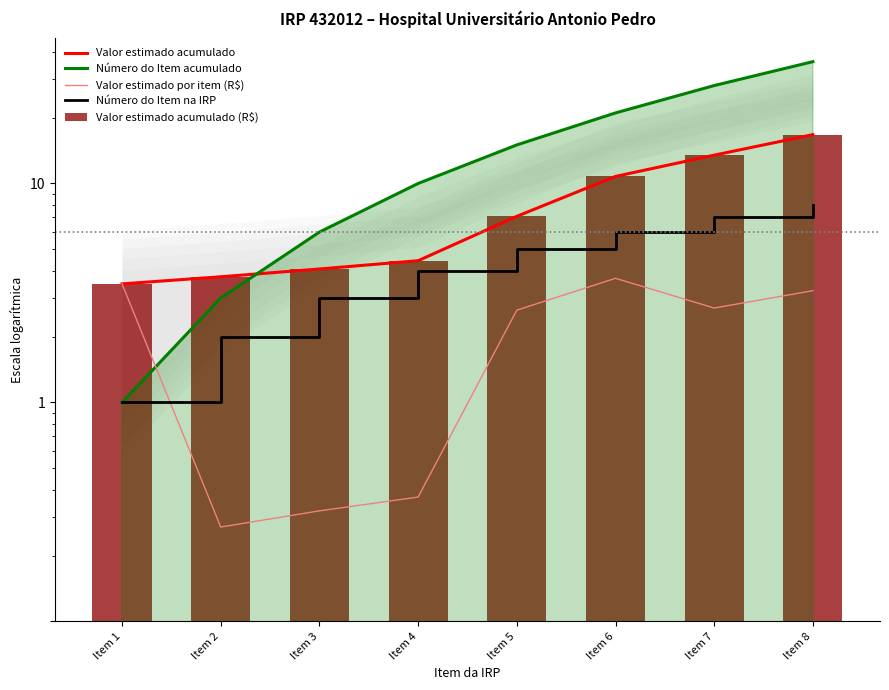

Rank the series by their maximum value, from lowest to highest.

Valor estimado por item (R$), Número do Item na IRP, Valor estimado acumulado, Valor estimado acumulado (R$), Número do Item acumulado